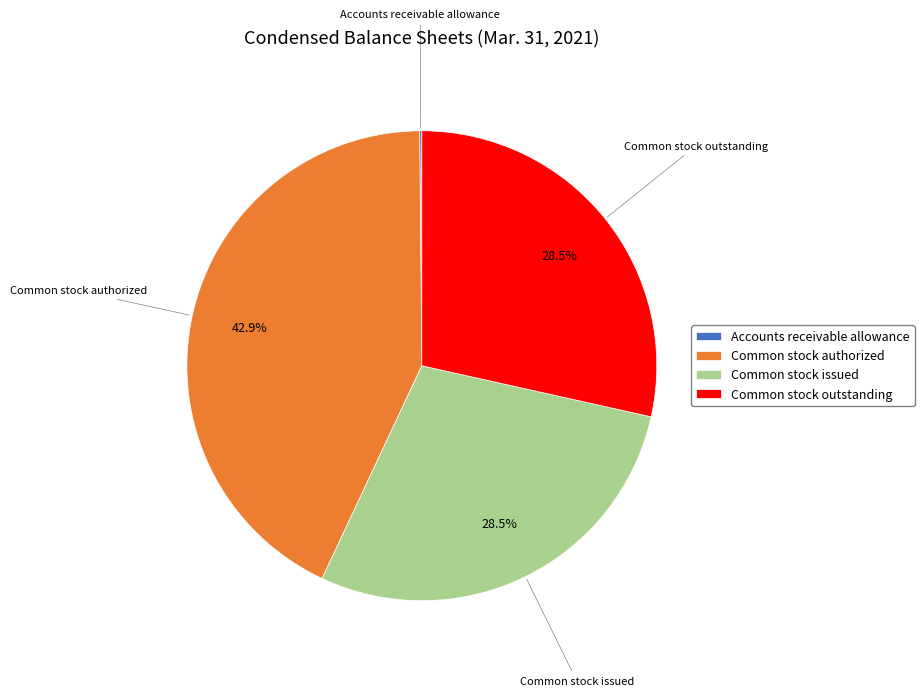

To the nearest percent, what is the average slice percentage?

25%